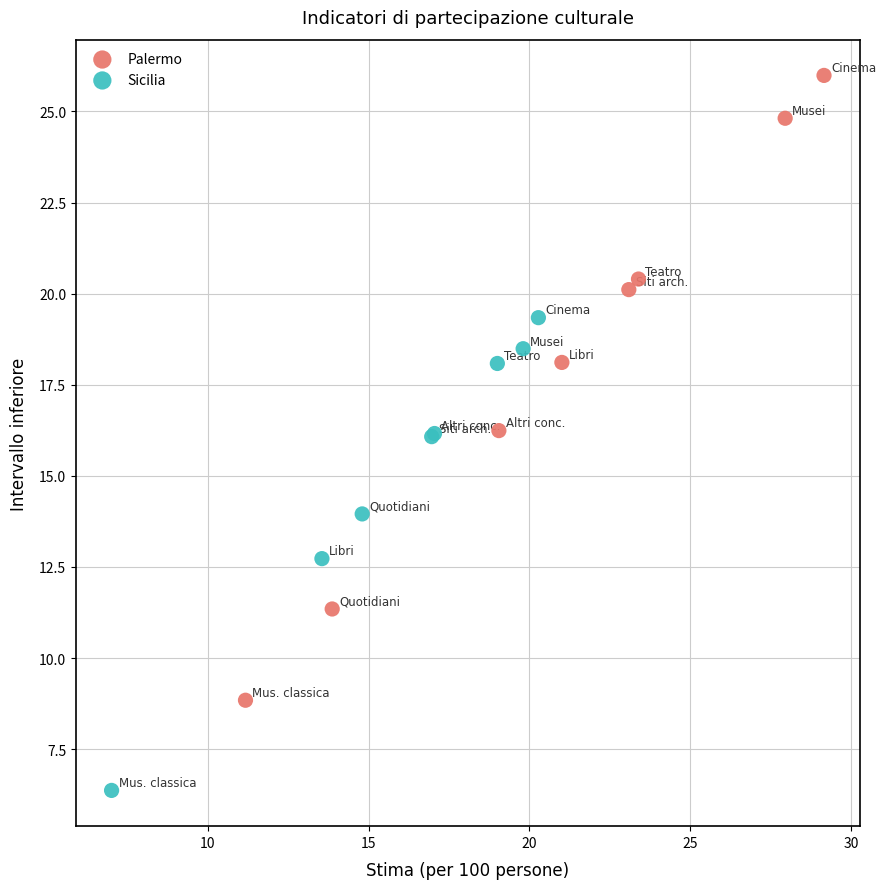

What are all the series names shown in the legend?

Palermo, Sicilia